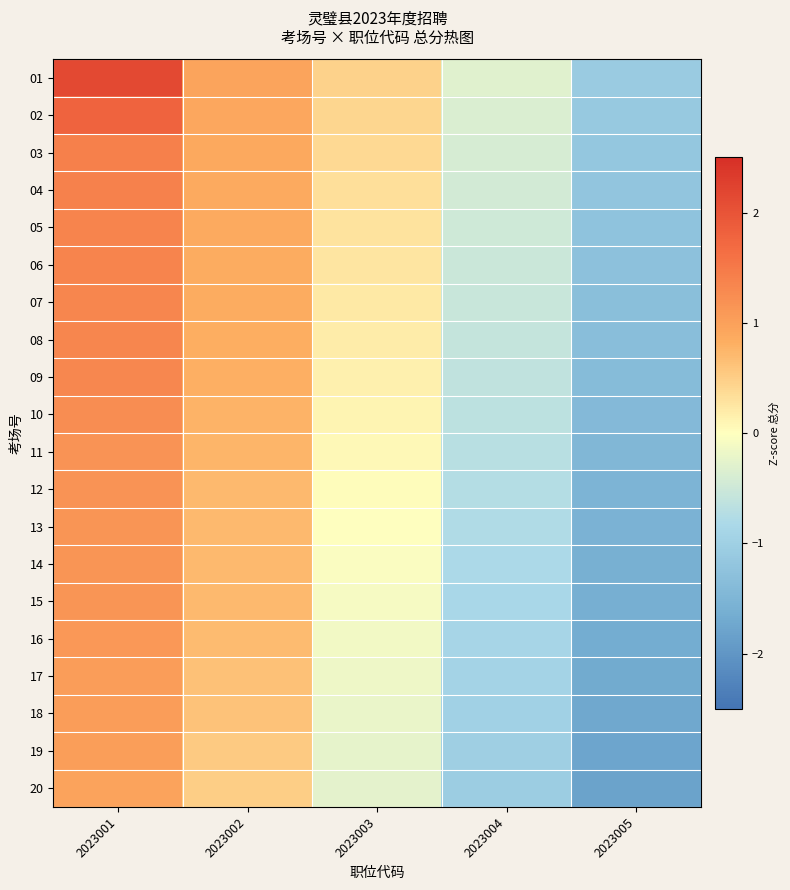

Which category has the lowest value across all series?

2023005